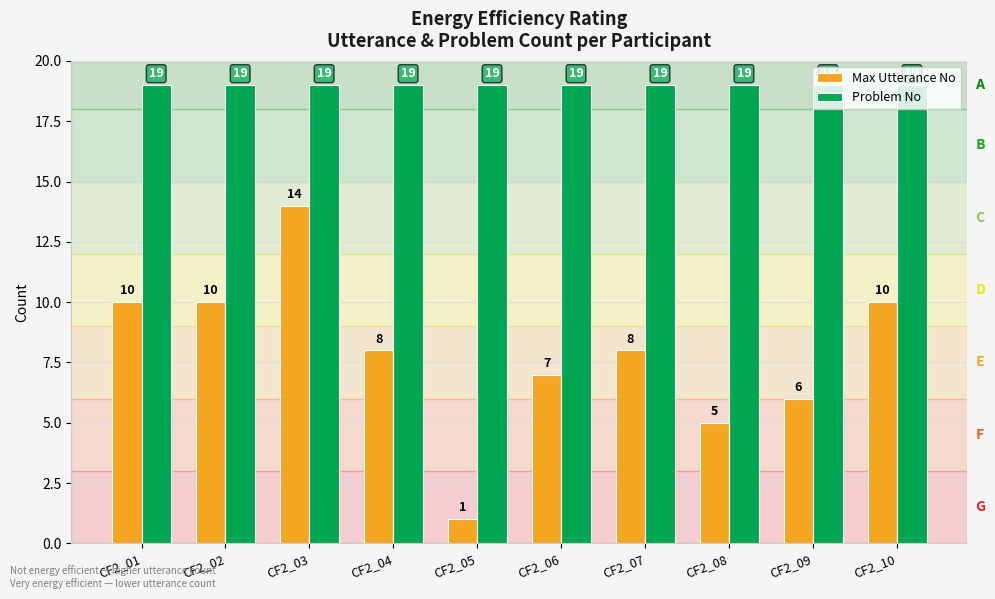

How many groups of bars are there?

10